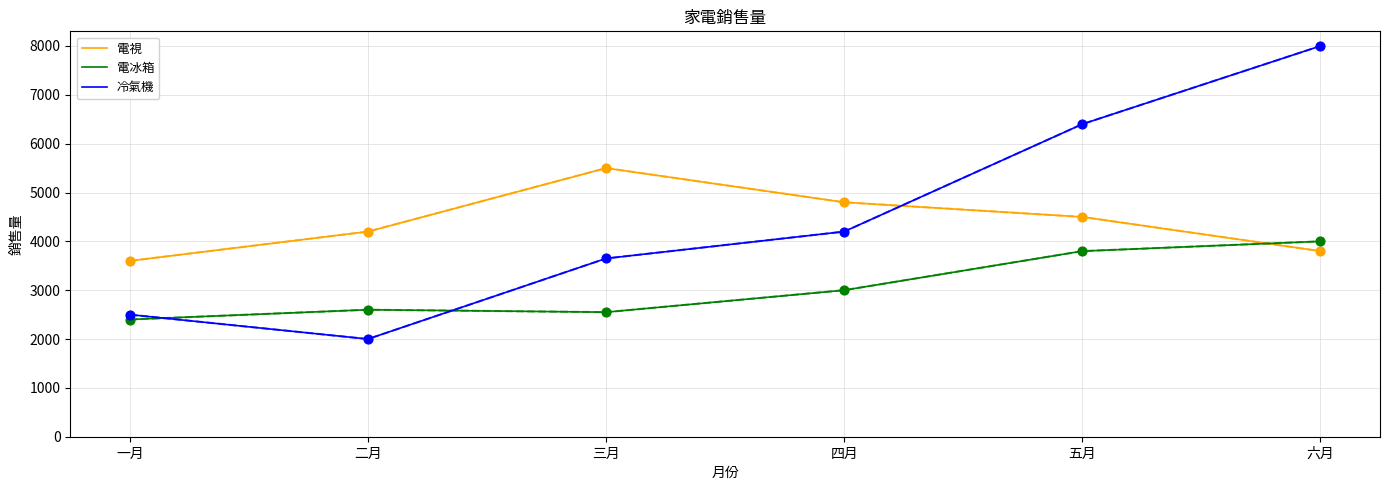

Which series changed the most between 五月 and 六月?

冷氣機